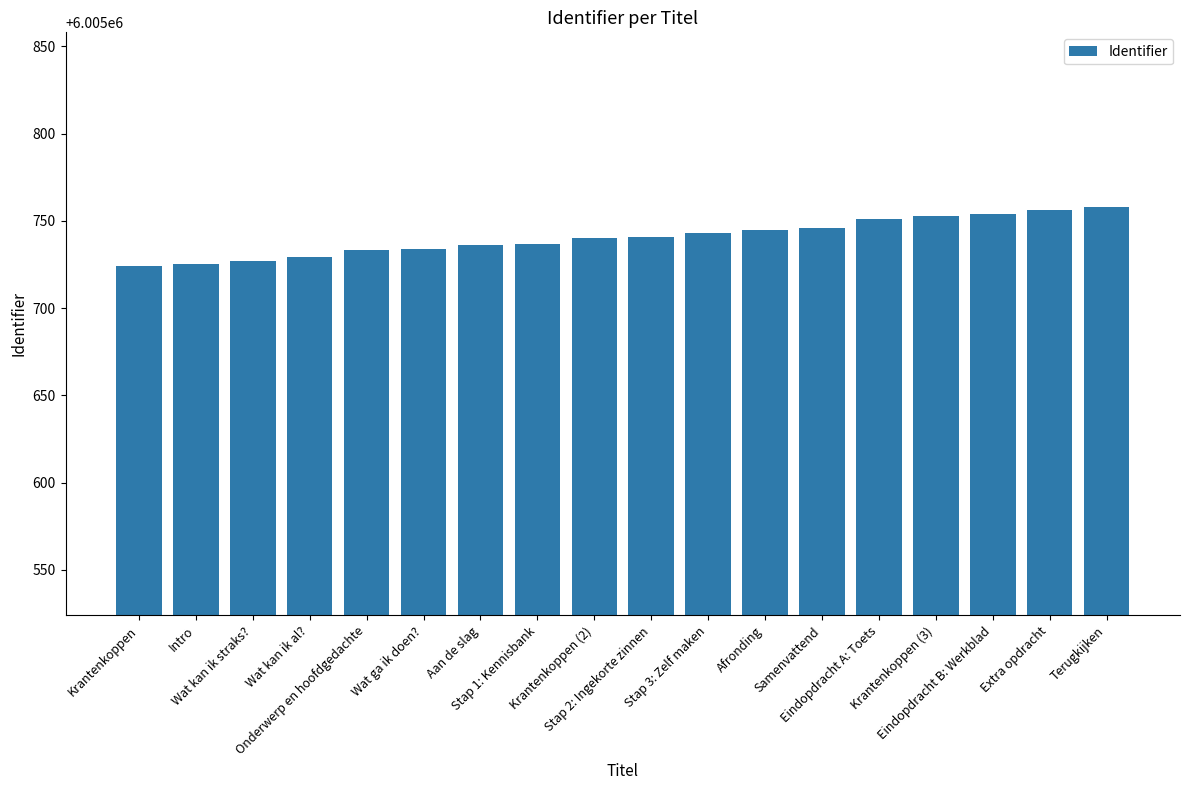

What is the sum of the values at Afronding and Eindopdracht B: Werkblad?

12011499